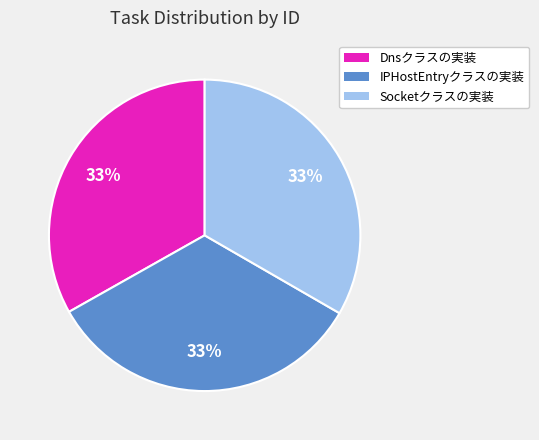

How many slices are in this pie chart?

3